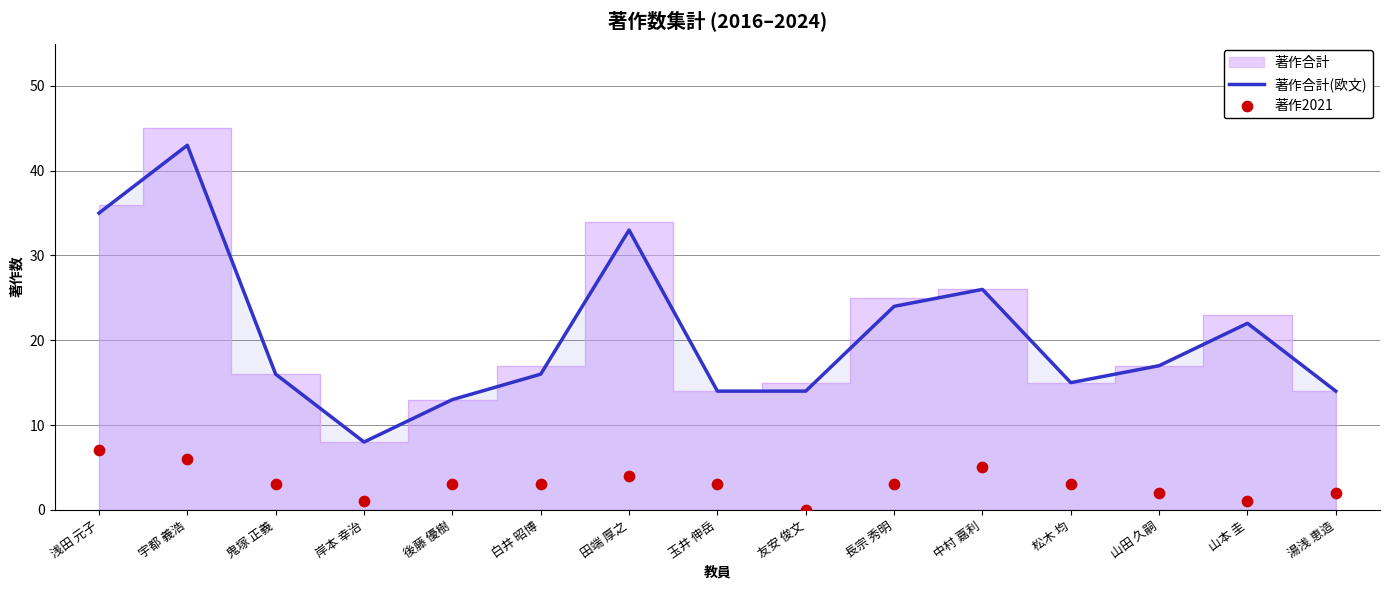

What is the total value across all series at 岸本 幸治?

9